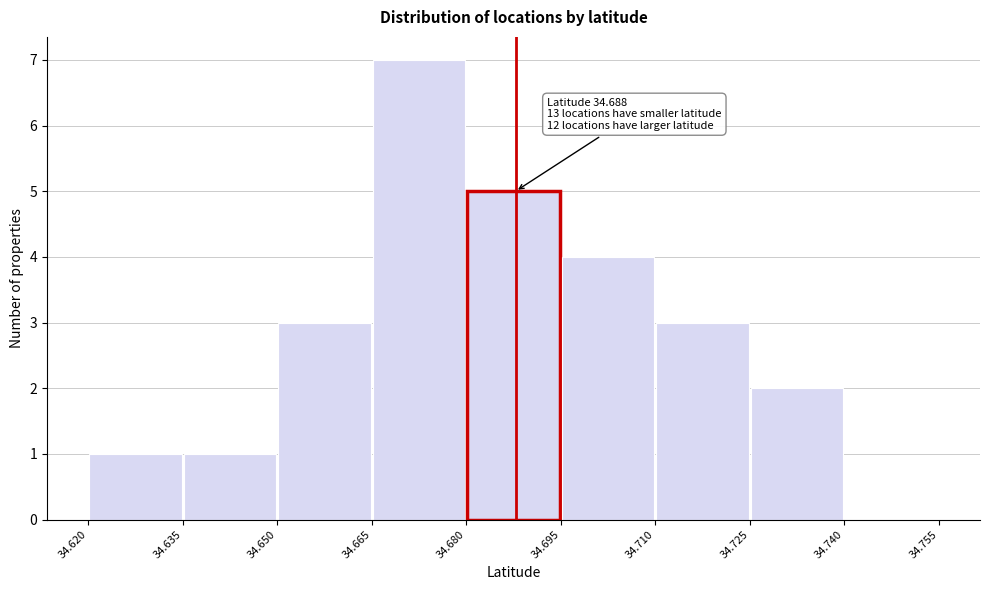

Which range on the x-axis has the tallest bar?

34.665 to 34.680